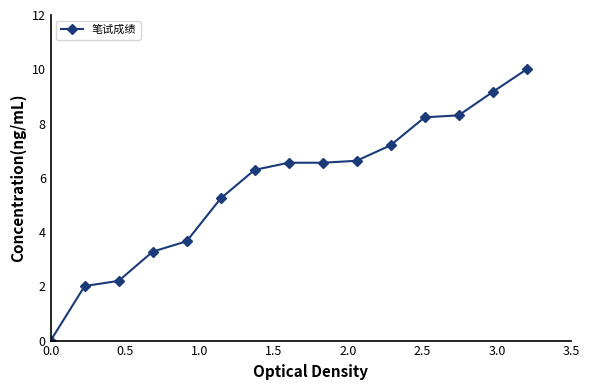

What is the value of the 5th point from the left?

3.7